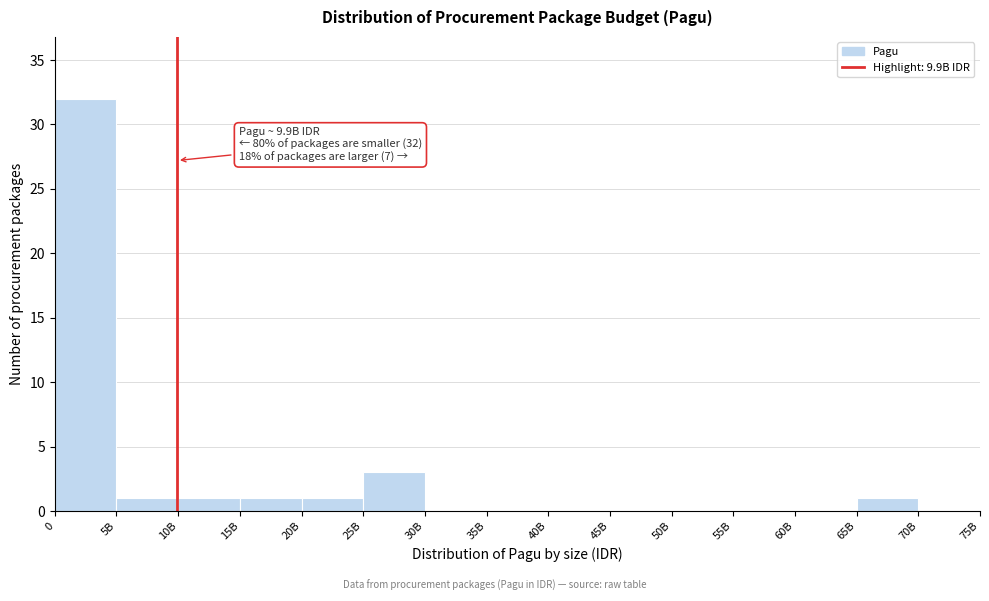

Reading right to left, transcribe all the data shown in this chart.

70B=0	65B=1	60B=0	55B=0	50B=0	45B=0	40B=0	35B=0	30B=0	25B=3	20B=1	15B=1	10B=1	5B=1	0=32